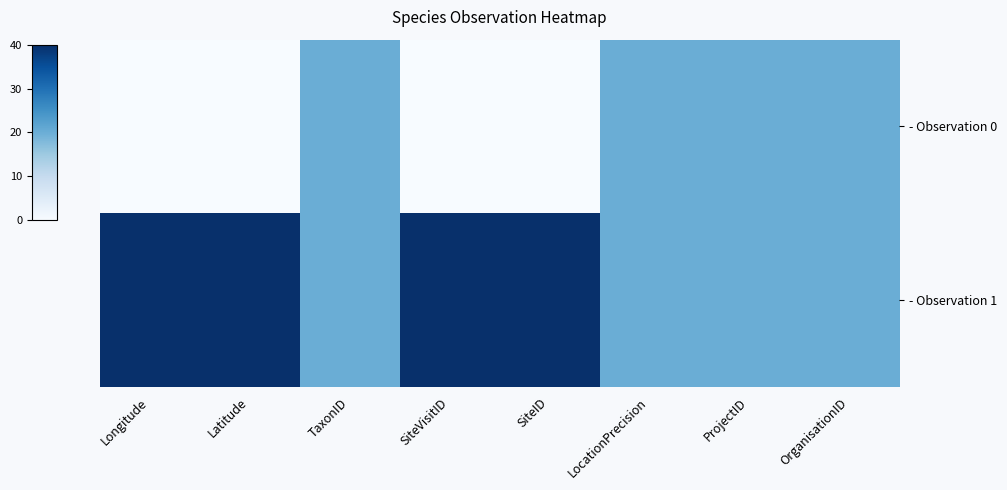

Between SiteID and Longitude, which is larger?

SiteID